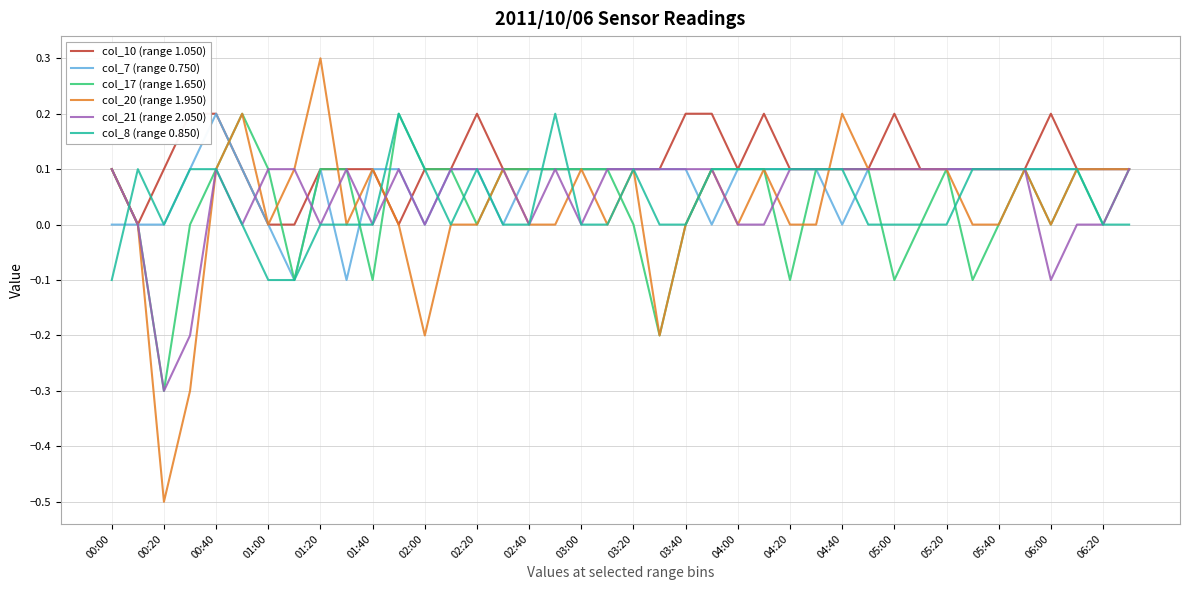

Which series has the largest range (max minus min)?

col_20 (range 1.950)